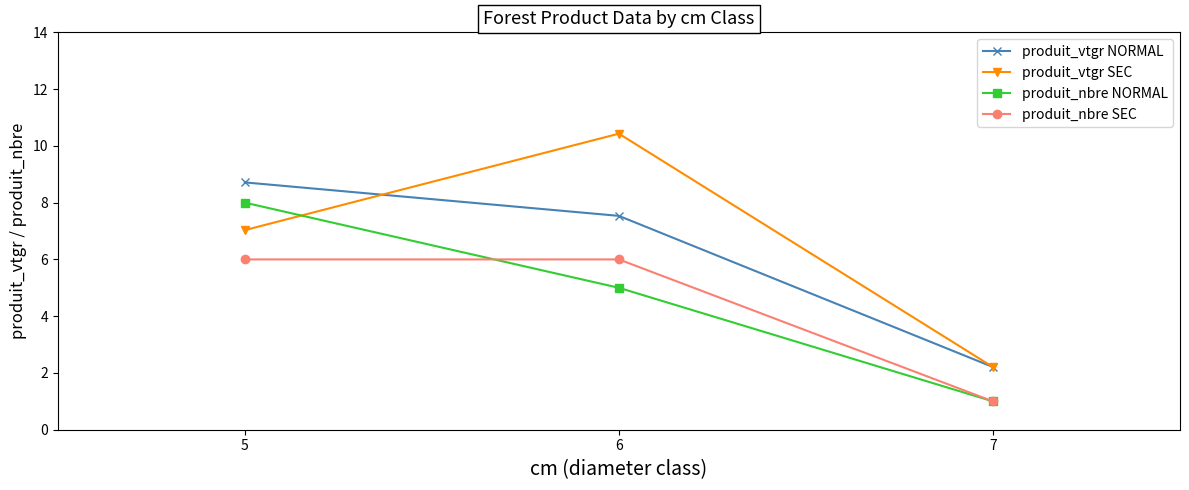

Which label corresponds to the largest value in the chart?

6